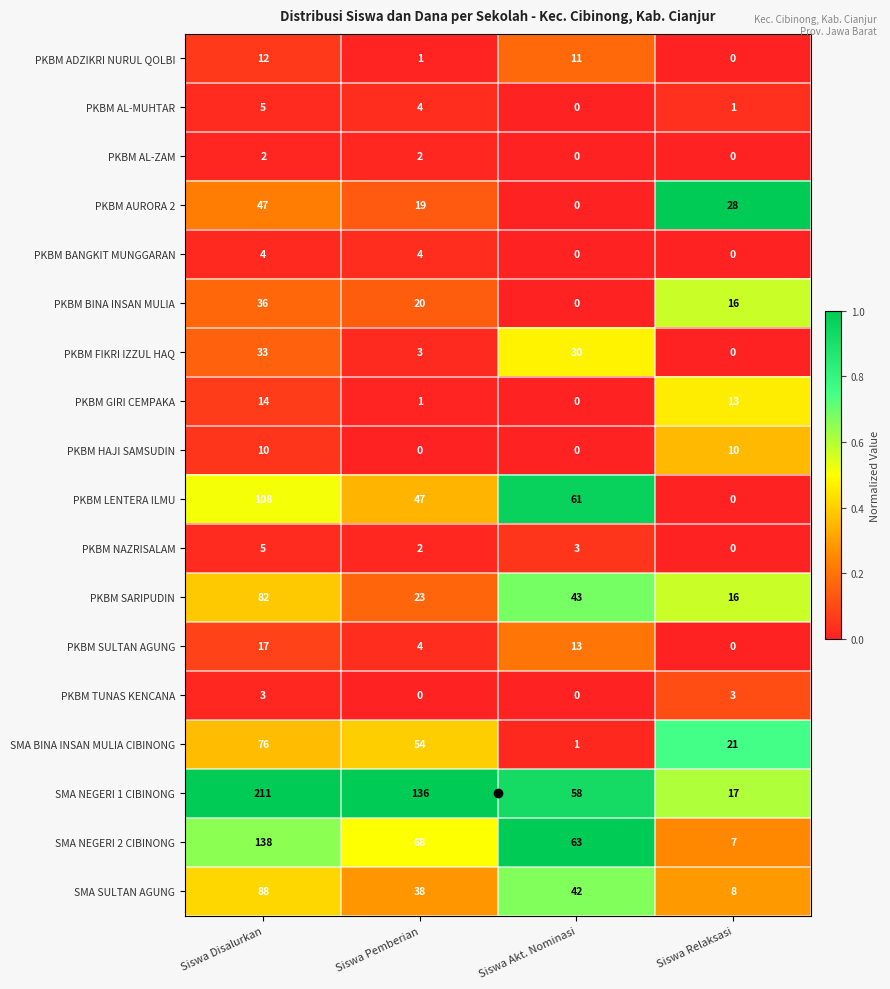

Which series has the largest total across all categories?

SMA NEGERI 1 CIBINONG